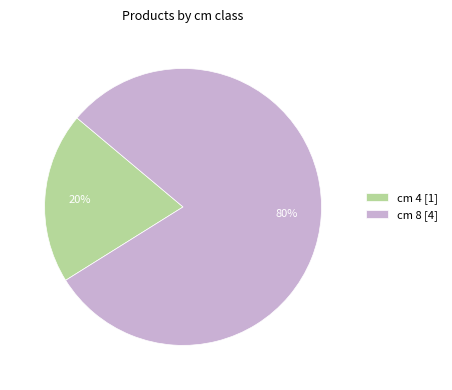

To the nearest percent, what is the difference between the largest and smallest slice percentages?

60%